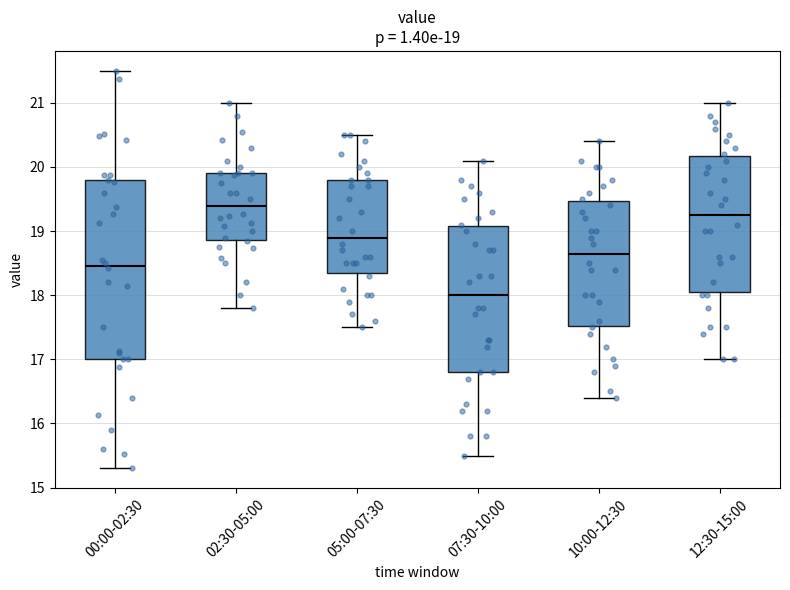

Which box's median line is the highest?

02:30-05:00